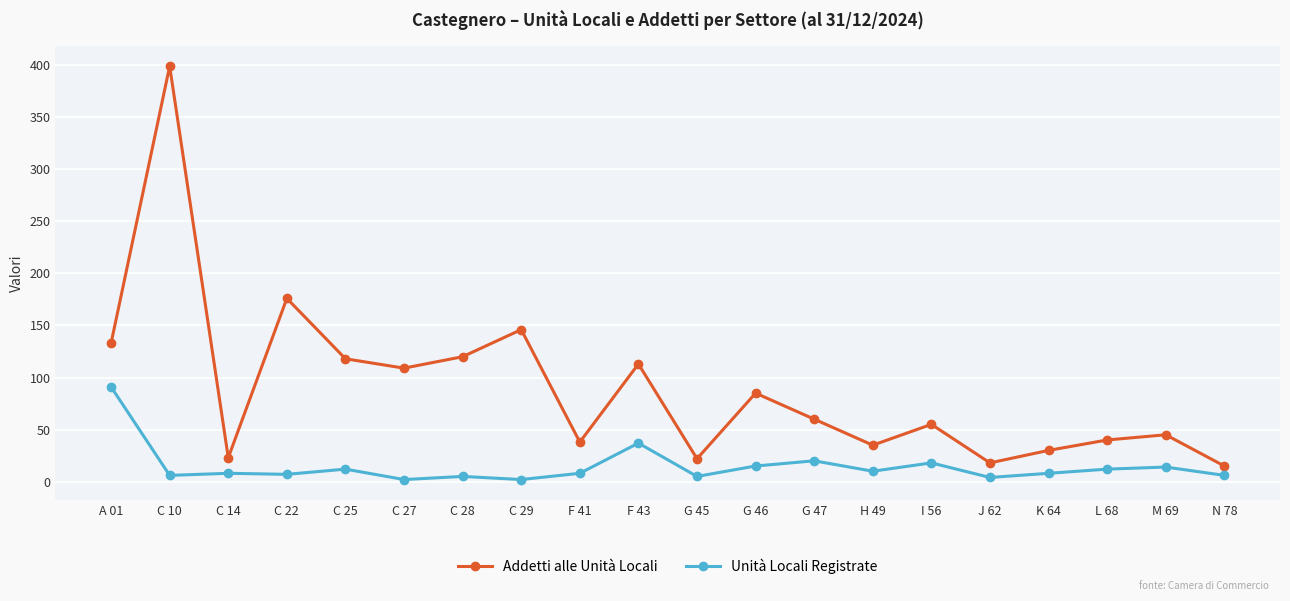

True or false: Unità Locali Registrate has more than 2 interior local peaks.

True